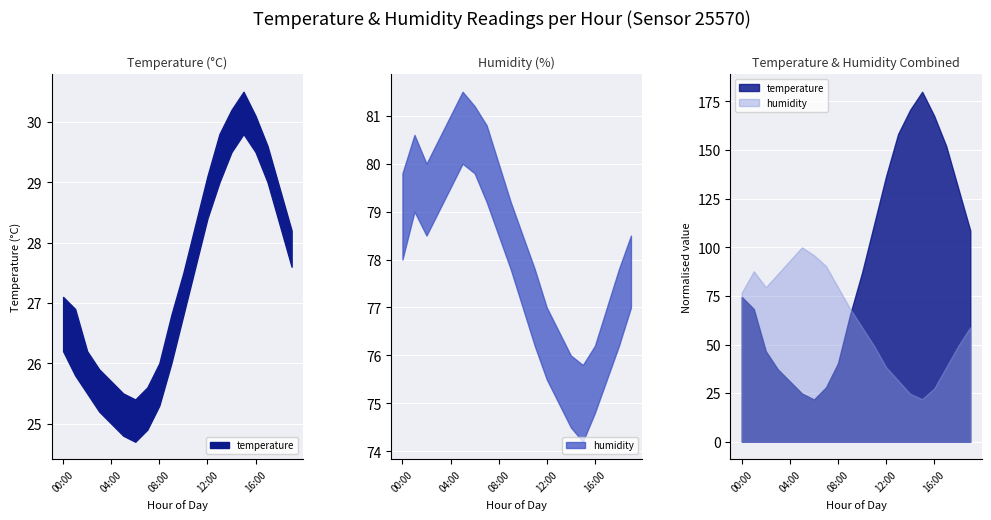

At how many categories does at least one series exceed 39?

20